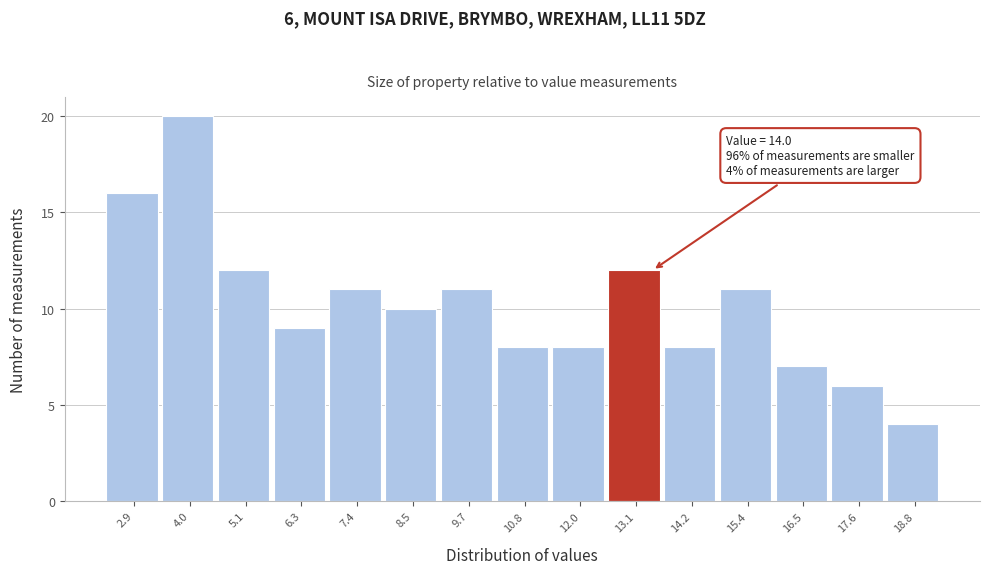

Reading left to right, transcribe all the data shown in this chart.

2.9=16	4.0=20	5.1=12	6.3=9	7.4=11	8.5=10	9.7=11	10.8=8	12.0=8	13.1=12	14.2=8	15.4=11	16.5=7	17.6=6	18.8=4